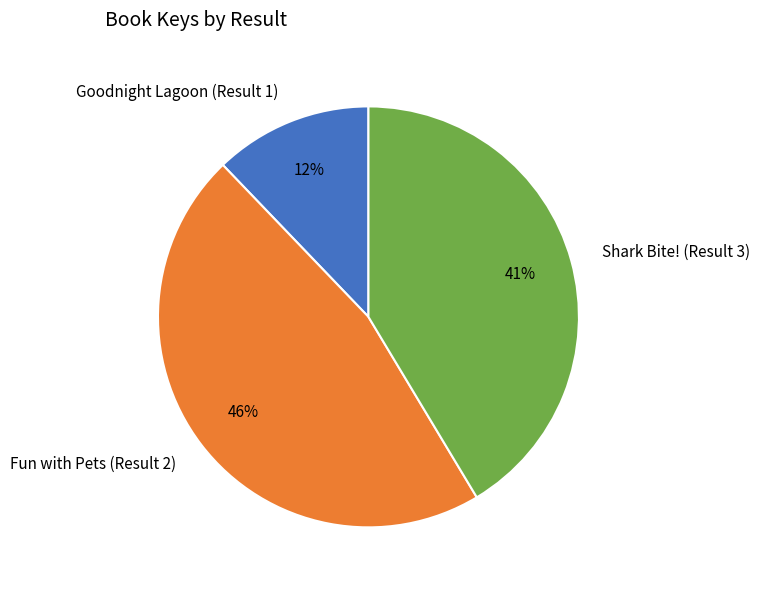

Is there a majority slice in this chart?

No